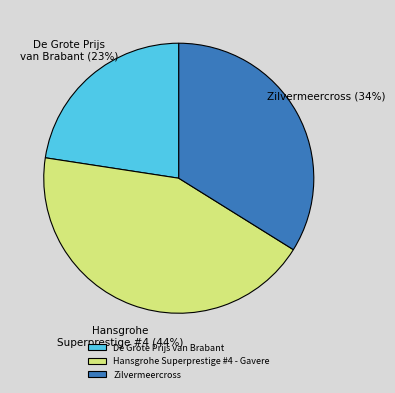

How many slices are in this pie chart?

3